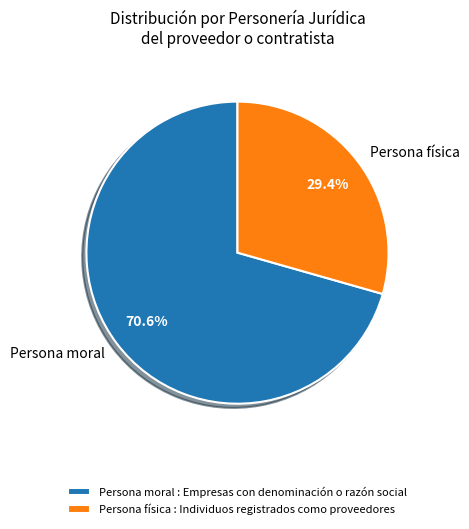

Approximately how many times larger is the value at Persona física compared to Persona moral?

0.4